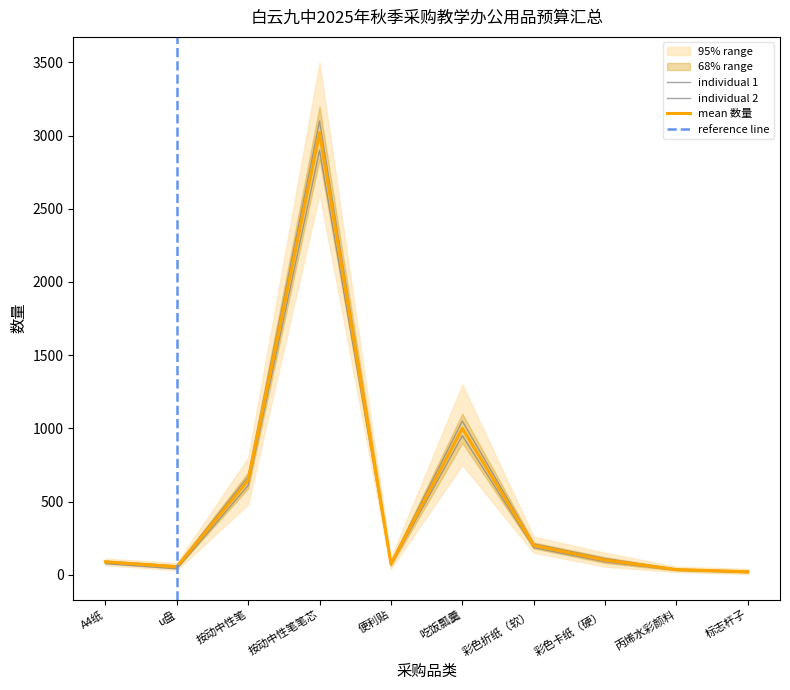

What is the difference between the maximum and minimum values?

3000